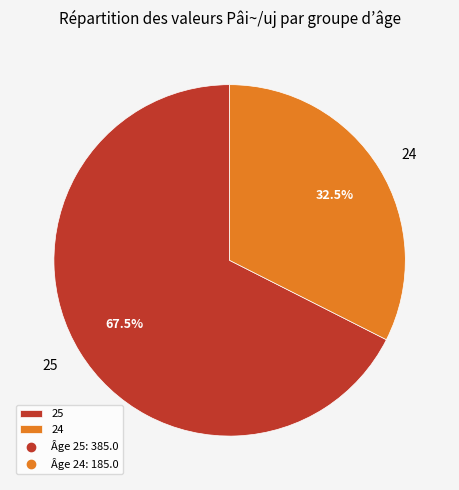

Rank the categories by value from lowest to highest.

24, 25